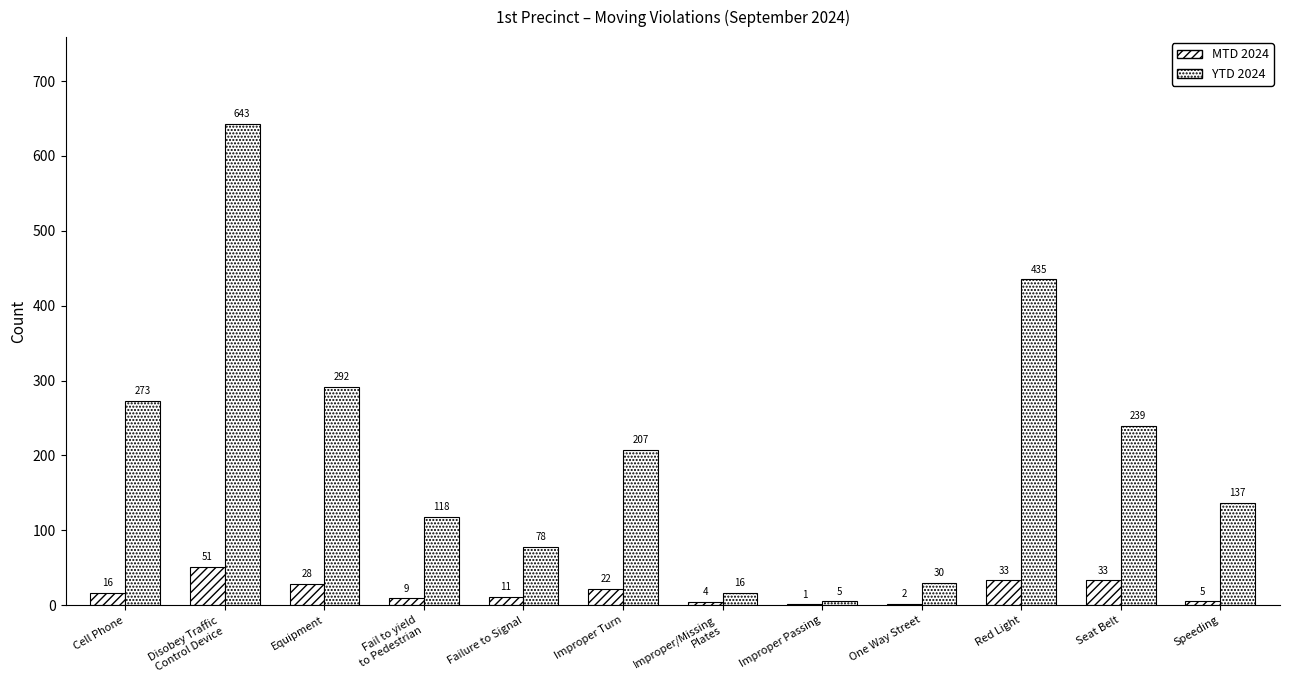

Count the number of data series in this chart.

2